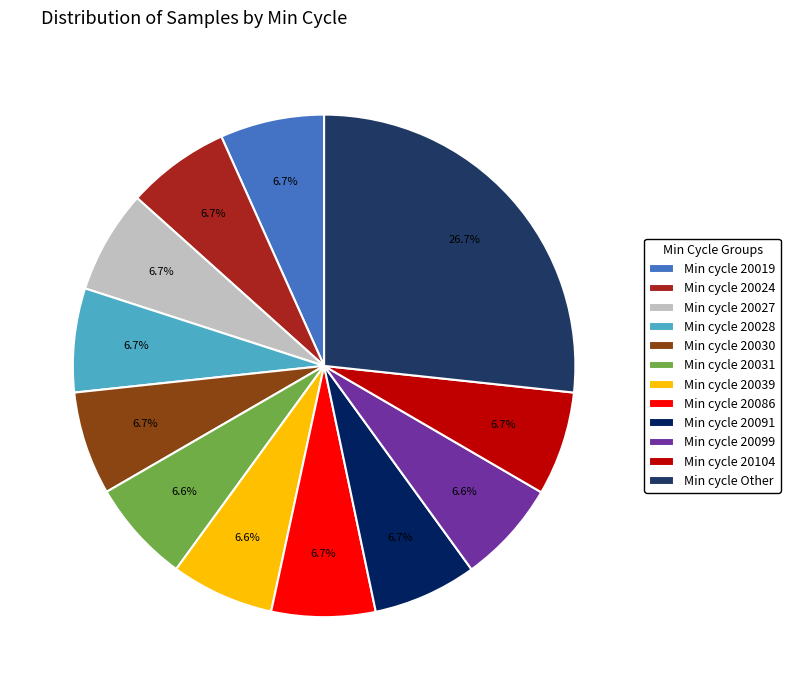

What percentage is NOT represented by Min cycle 20019?

93.3%